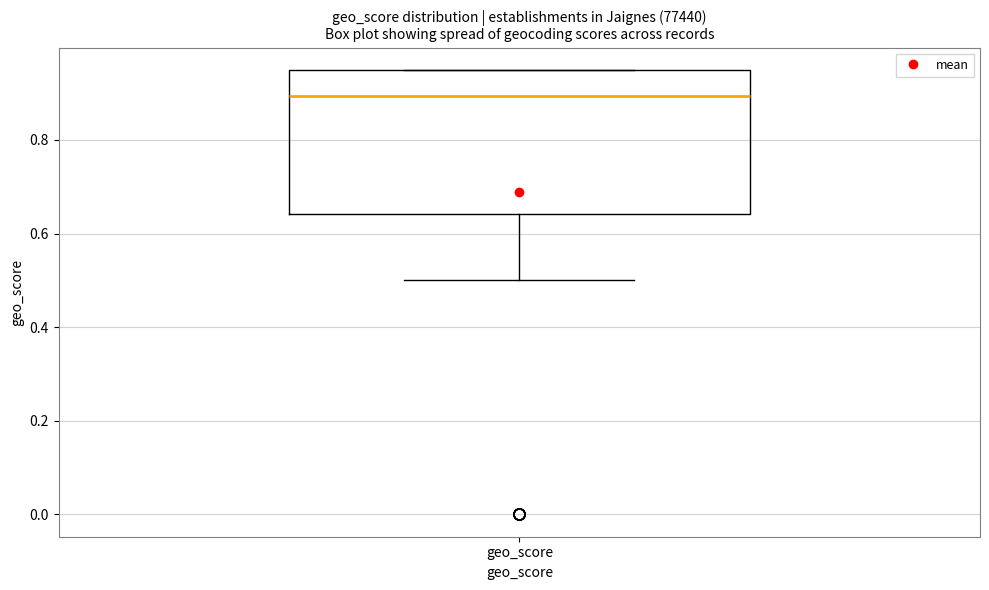

Where does the lower whisker of the box for geo_score end on the y-axis? The values are not printed on the chart, so give them approximately, as read against the axis.

0.50